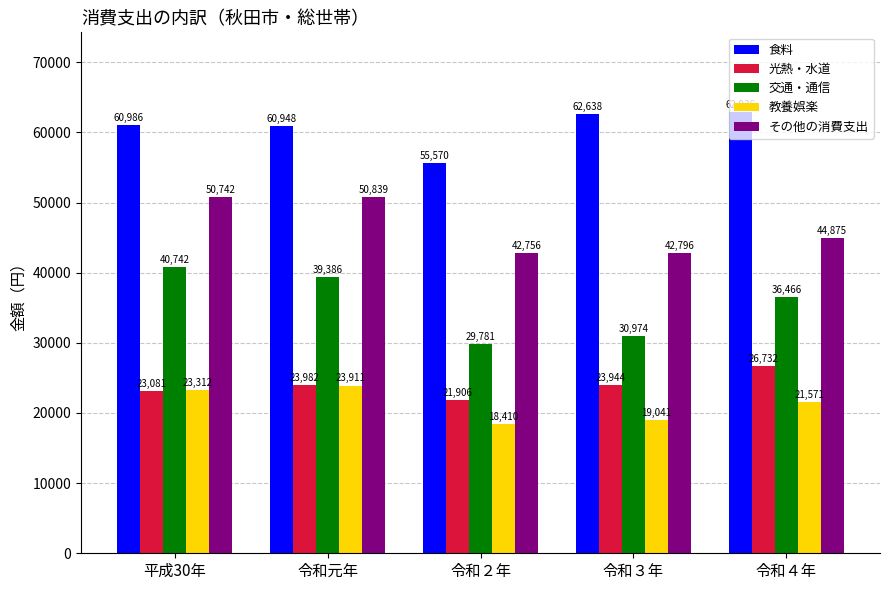

Which series has the widest spread of values?

交通・通信